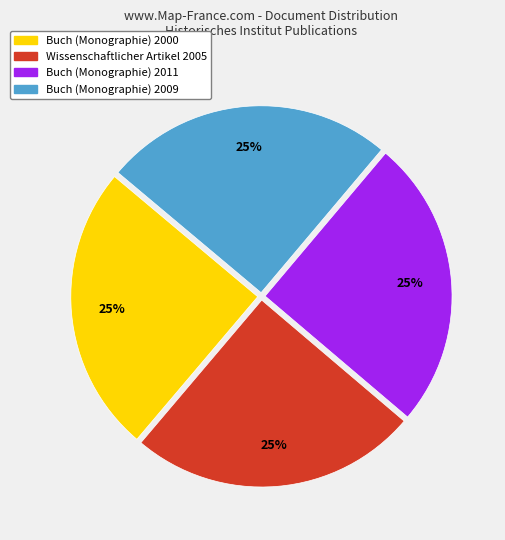

To the nearest percent, what percentage of the pie is Buch (Monographie) 2011?

25%